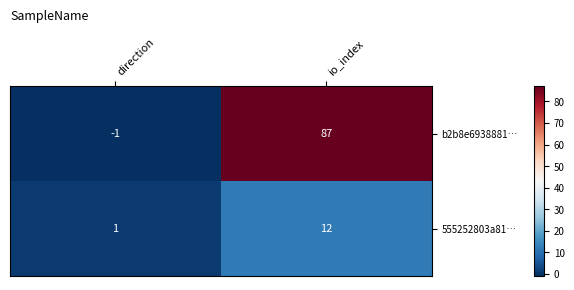

Rank the series at io_index from highest to lowest value.

b2b8e6938881…, 555252803a81…